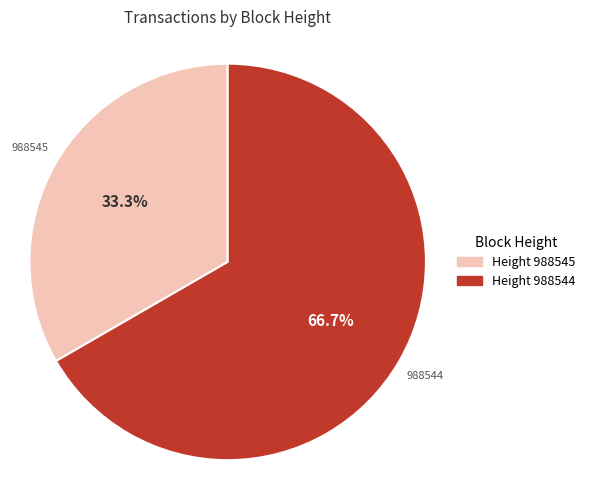

Is there a majority slice in this chart?

Yes